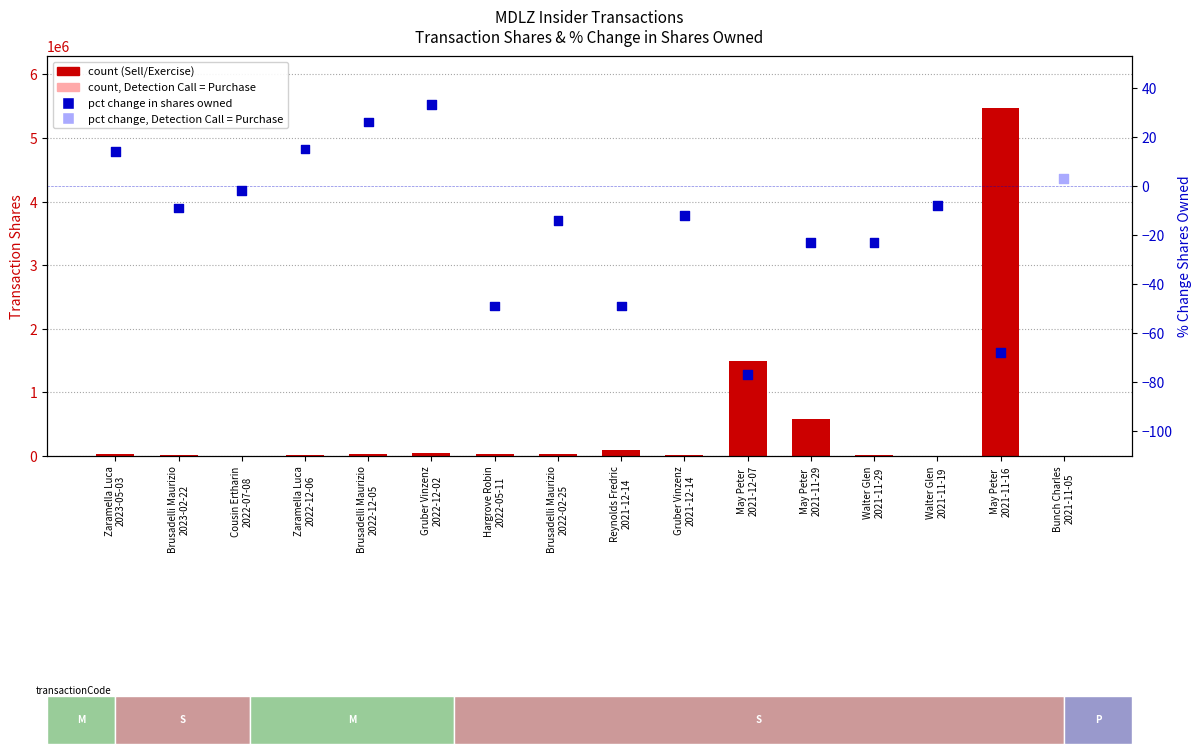

Which series reaches the maximum Y coordinate?

count